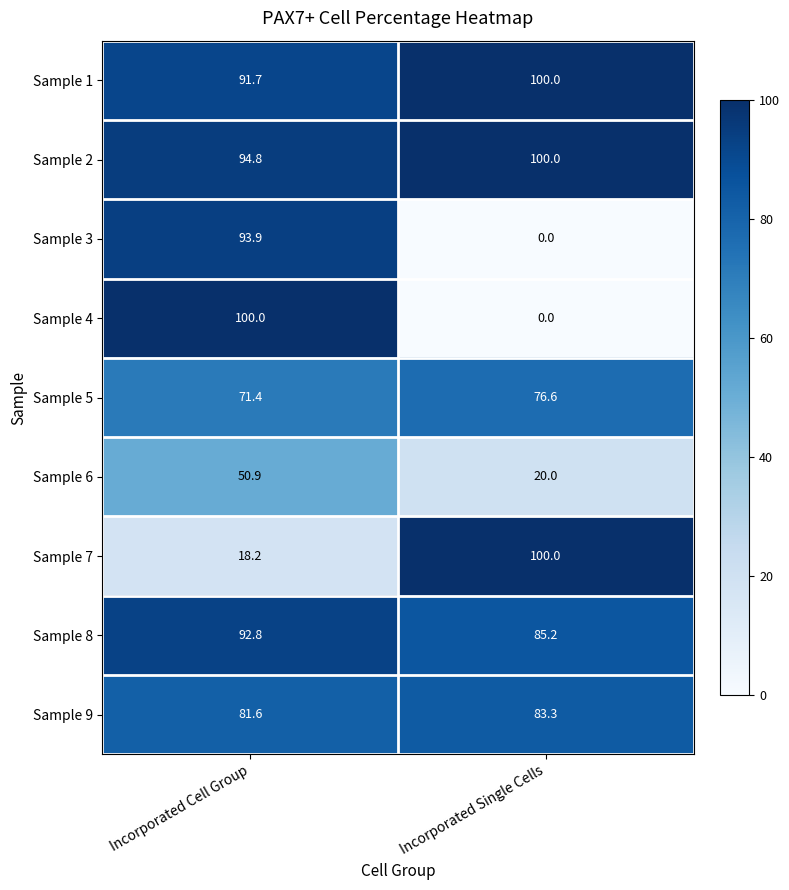

At which category is the sum across all series the highest?

Incorporated Cell Group